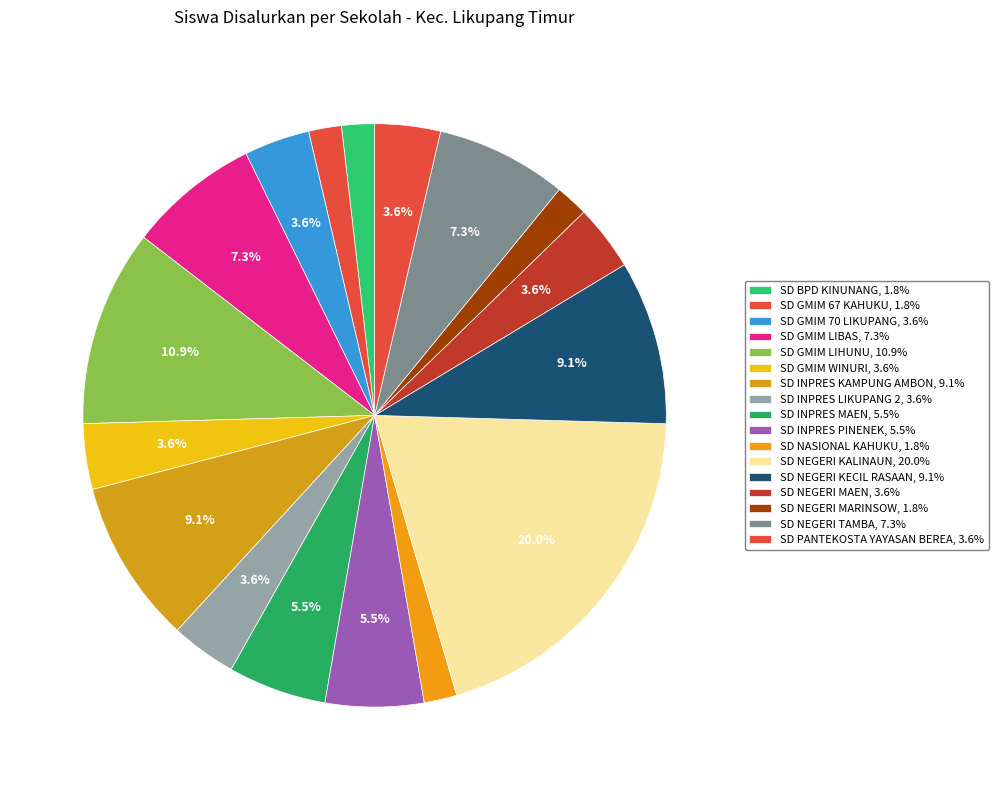

What is the change in value from SD GMIM 70 LIKUPANG to SD NEGERI MARINSOW?

-1